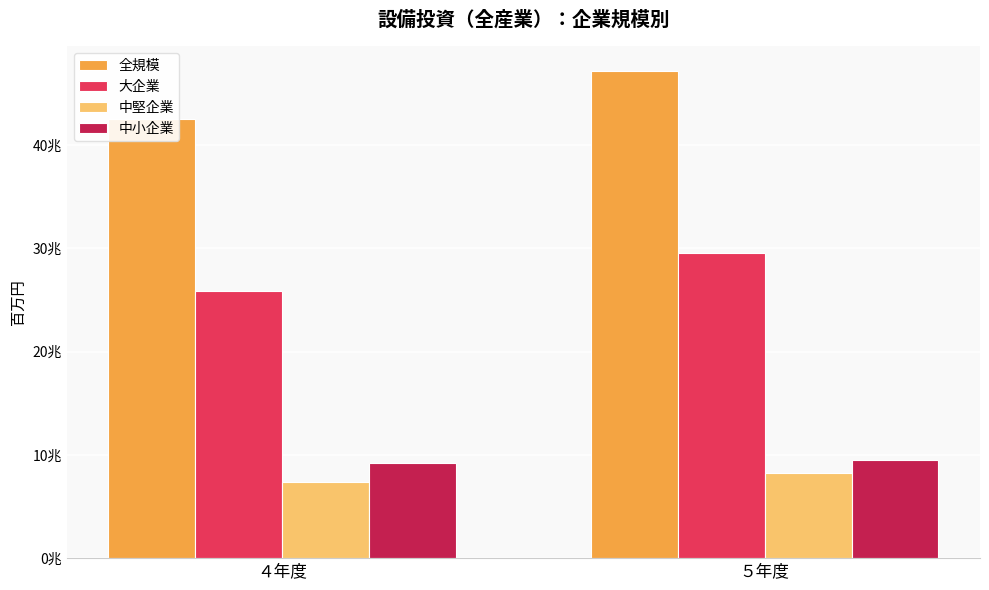

What is the label of the 1st bar from the right?

５年度